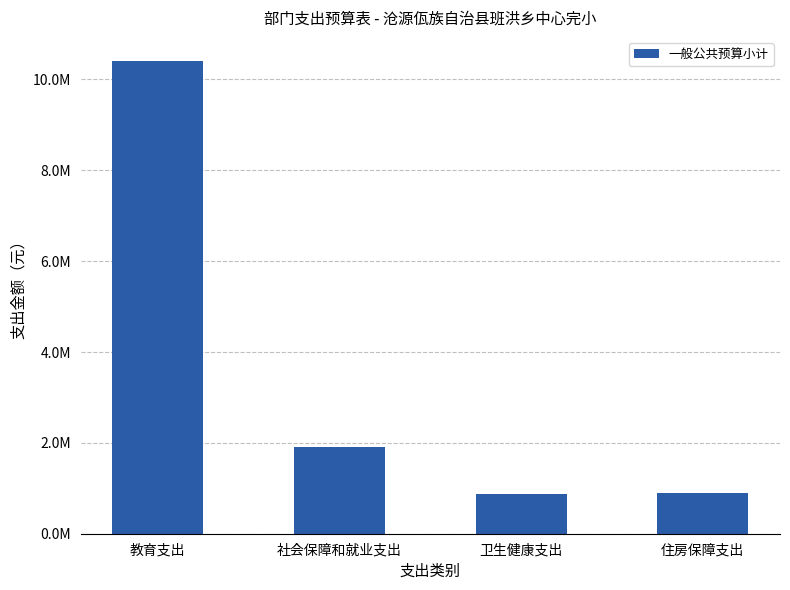

Does the chart contain any negative values?

No